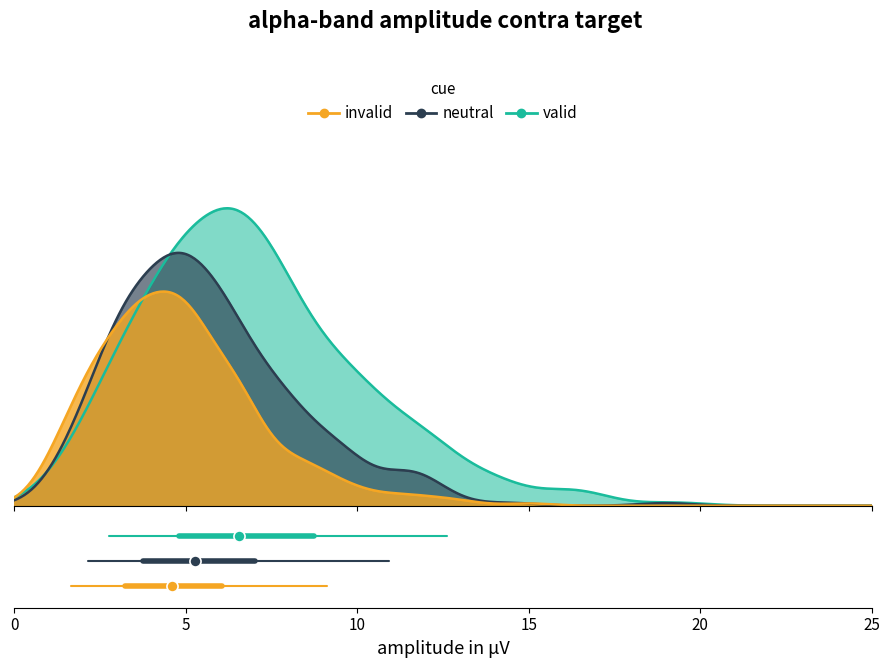

Is the value of valid at 0 greater than the value of neutral at 0?

Yes